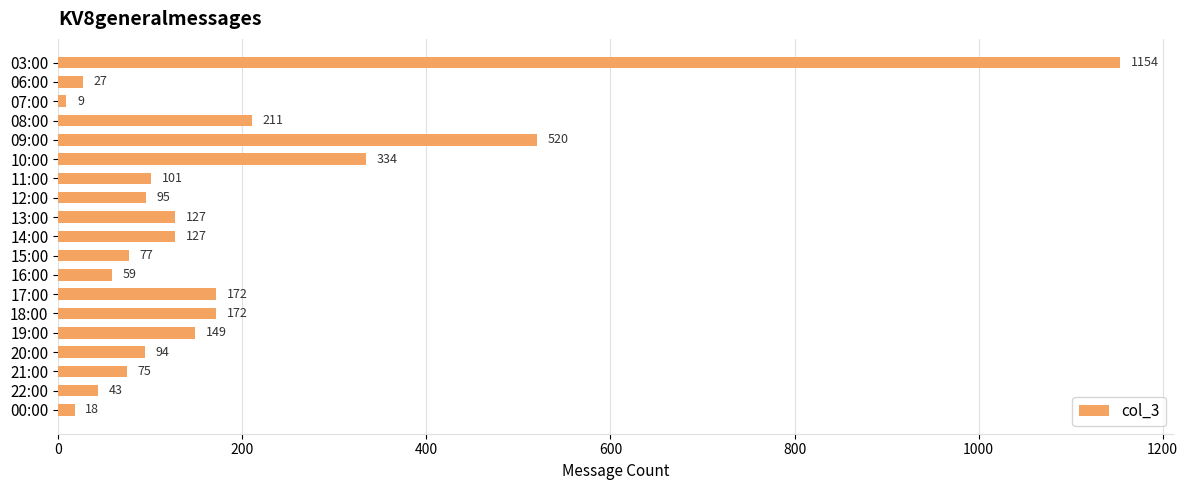

What is the change in value from 20:00 to 21:00?

-19